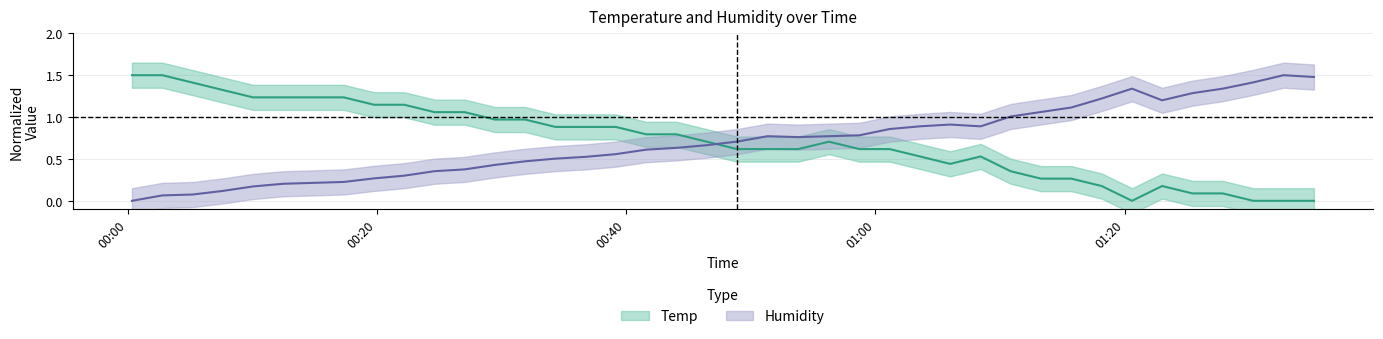

What is the difference between the maximum and minimum values in the Temp series?

1.5